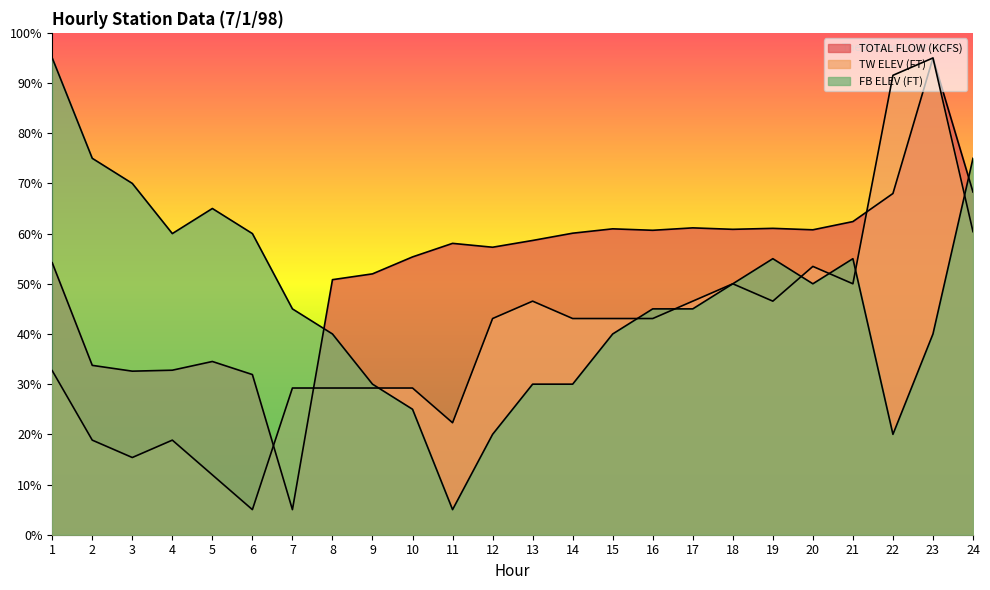

What is the value of the TW ELEV (FT) point at the 8th from the left?

29.2